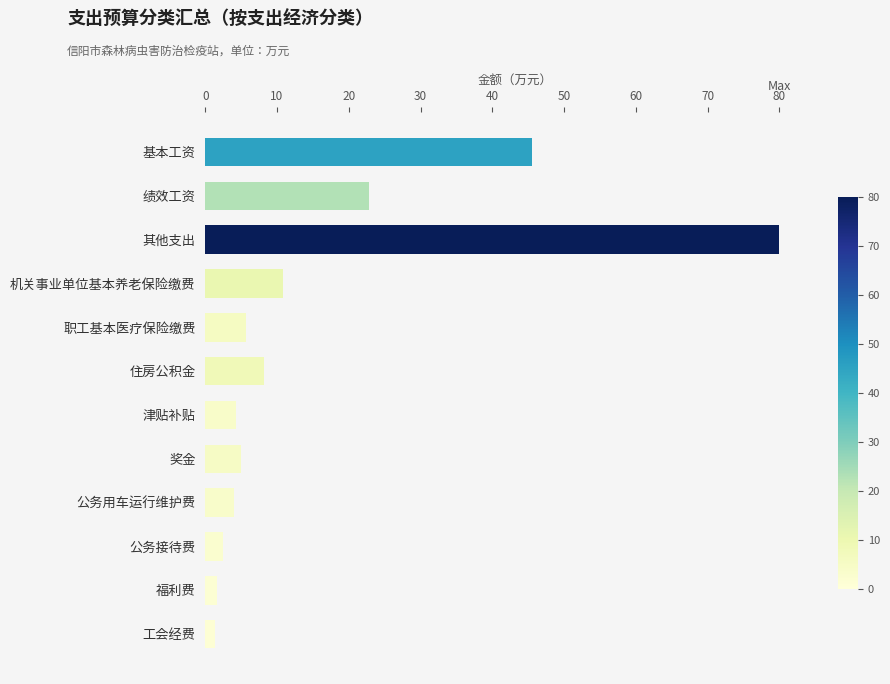

The chart shows a value of 130.2 at 其他支出. True or false?

False